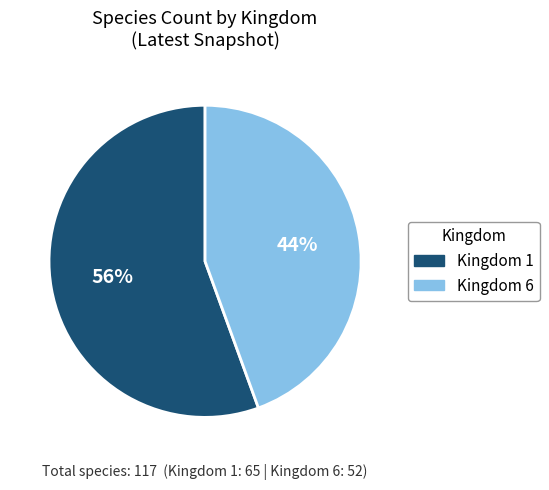

Is there any slice that represents more than half of the pie?

Yes